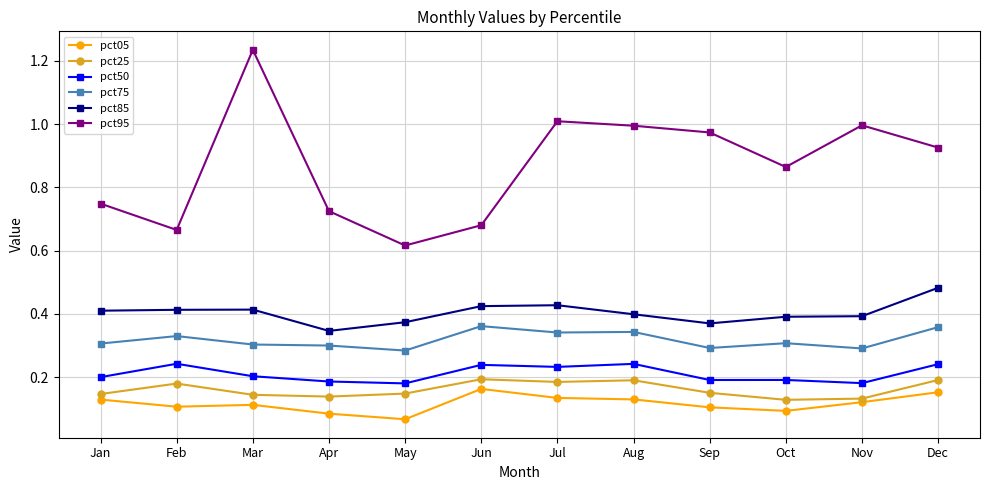

True or false: pct75 has more than 0 interior local peaks.

True